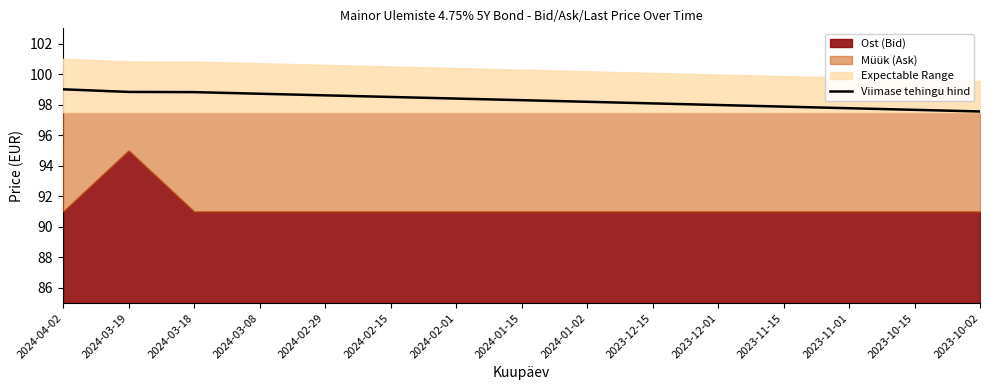

What is the difference between the maximum and minimum values?

1.5